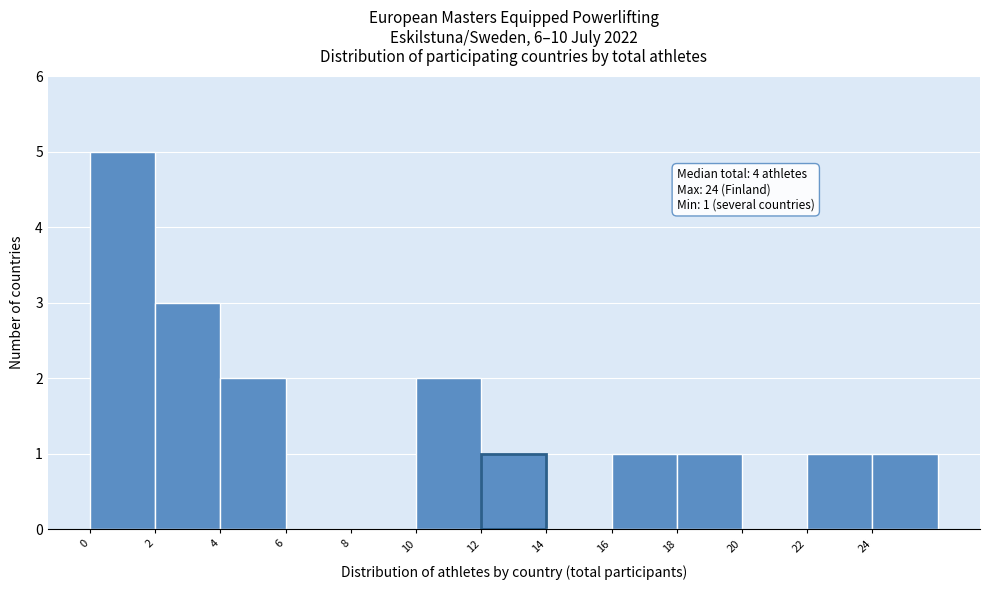

Over which range of the x-axis is the bar tallest?

0 to 2